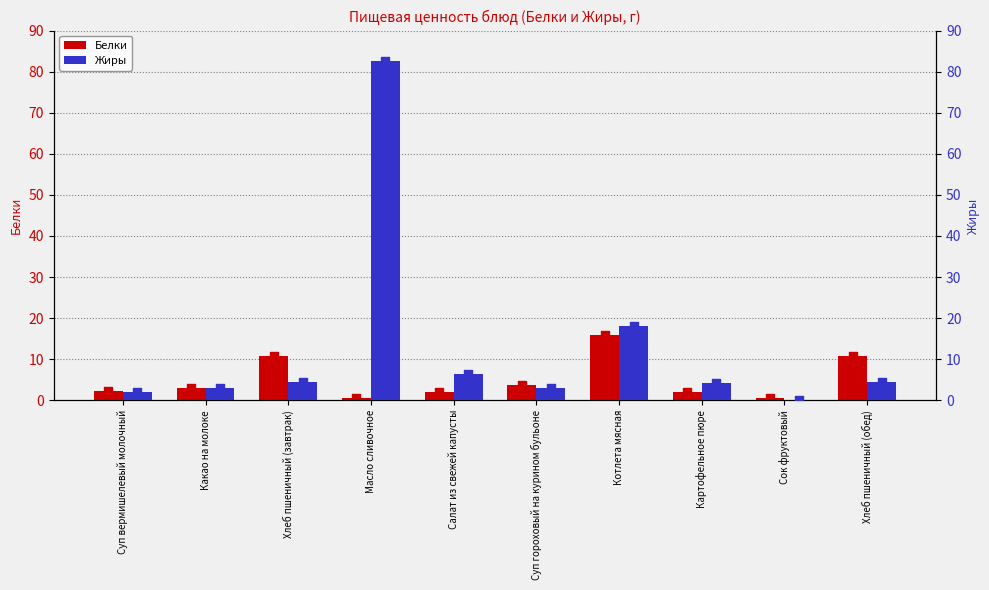

At which category is the sum across all series the highest?

Масло сливочное